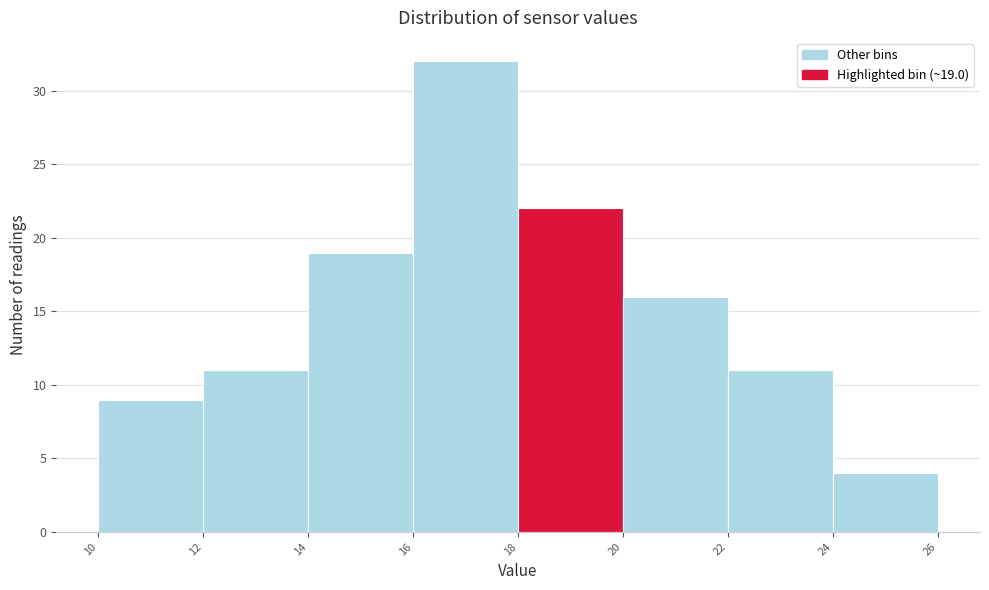

Which range on the x-axis has the tallest bar?

16 to 18